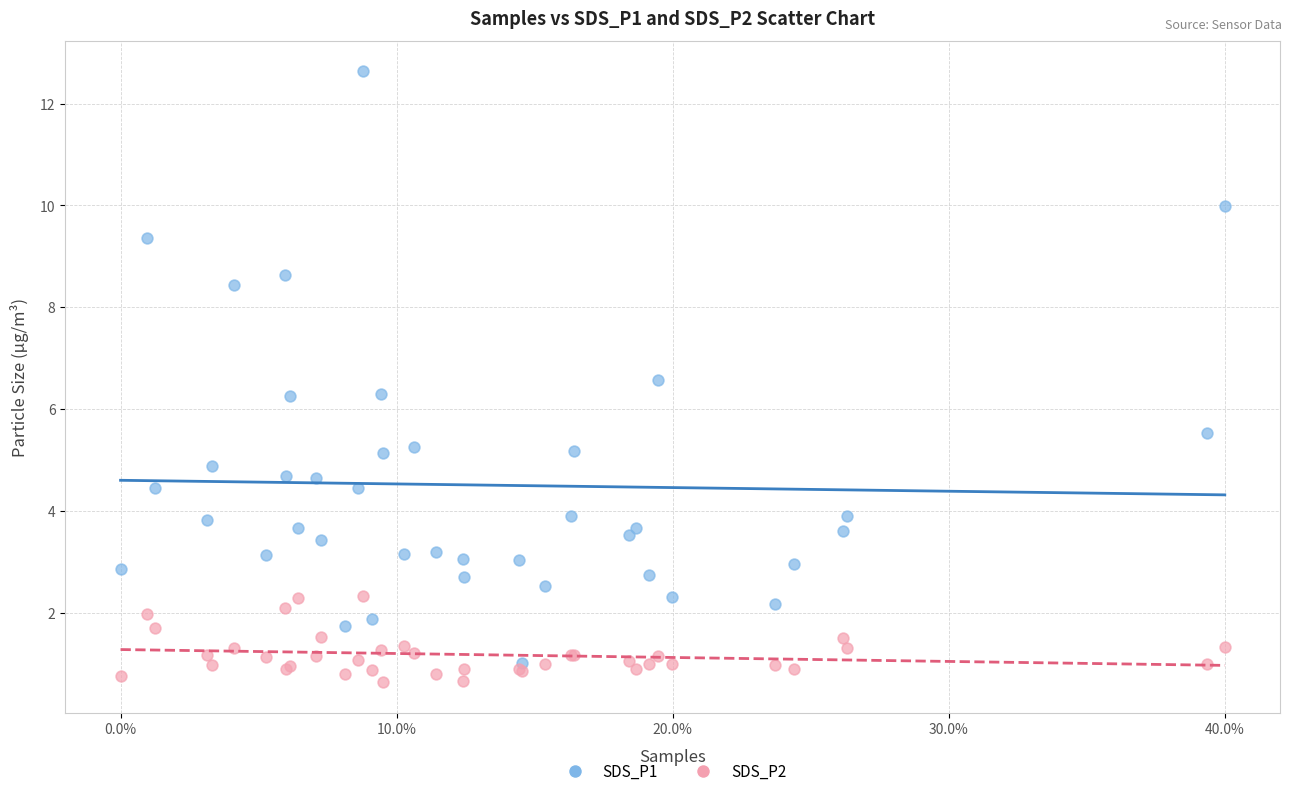

What are all the series names shown in the legend?

SDS_P1, SDS_P2